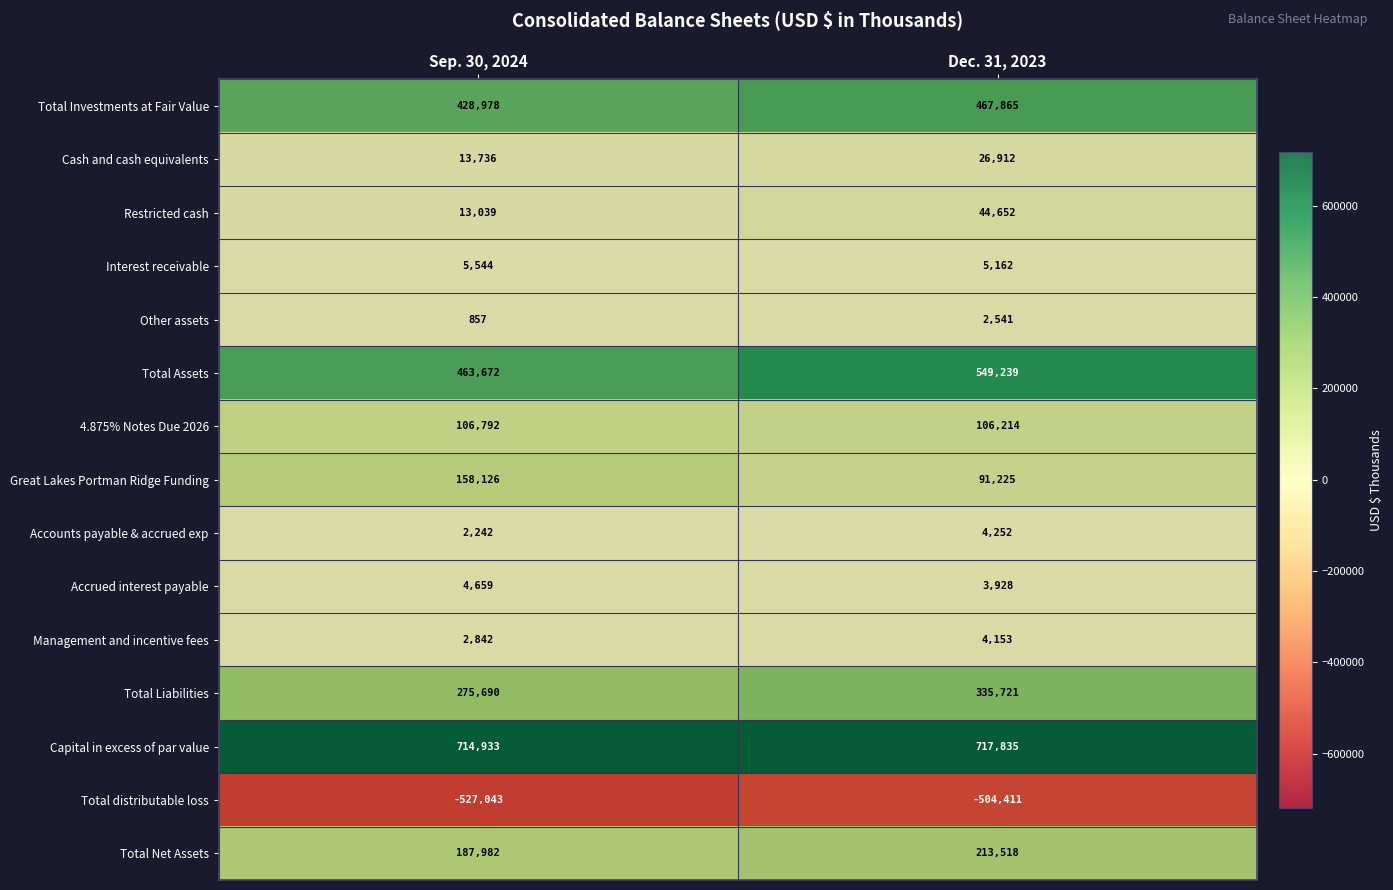

Where is Accrued interest payable nearest to the value 4293?

Dec. 31, 2023